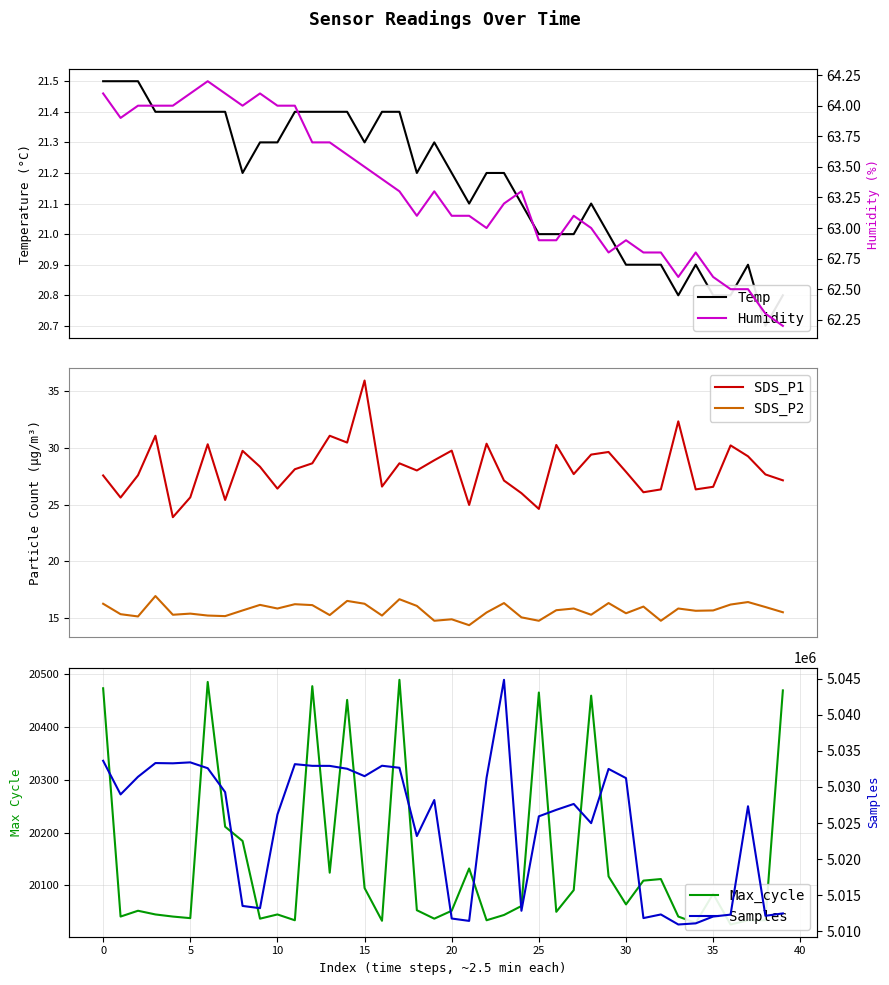

True or false: Samples and Max_cycle cross at least once.

False